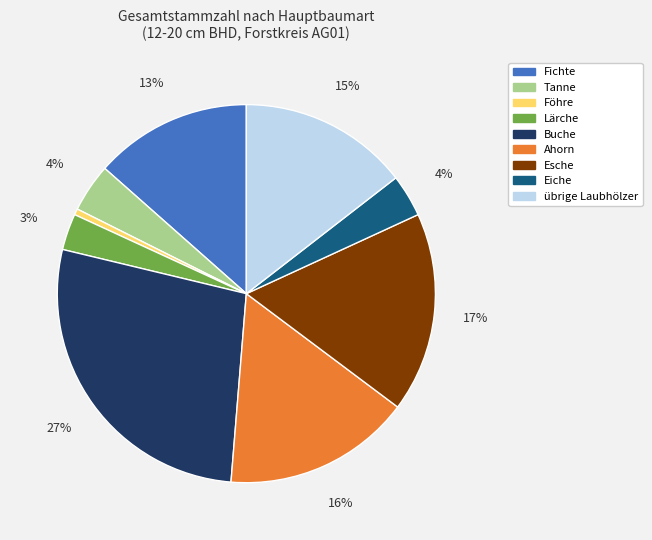

Count the number of slices in the pie.

9